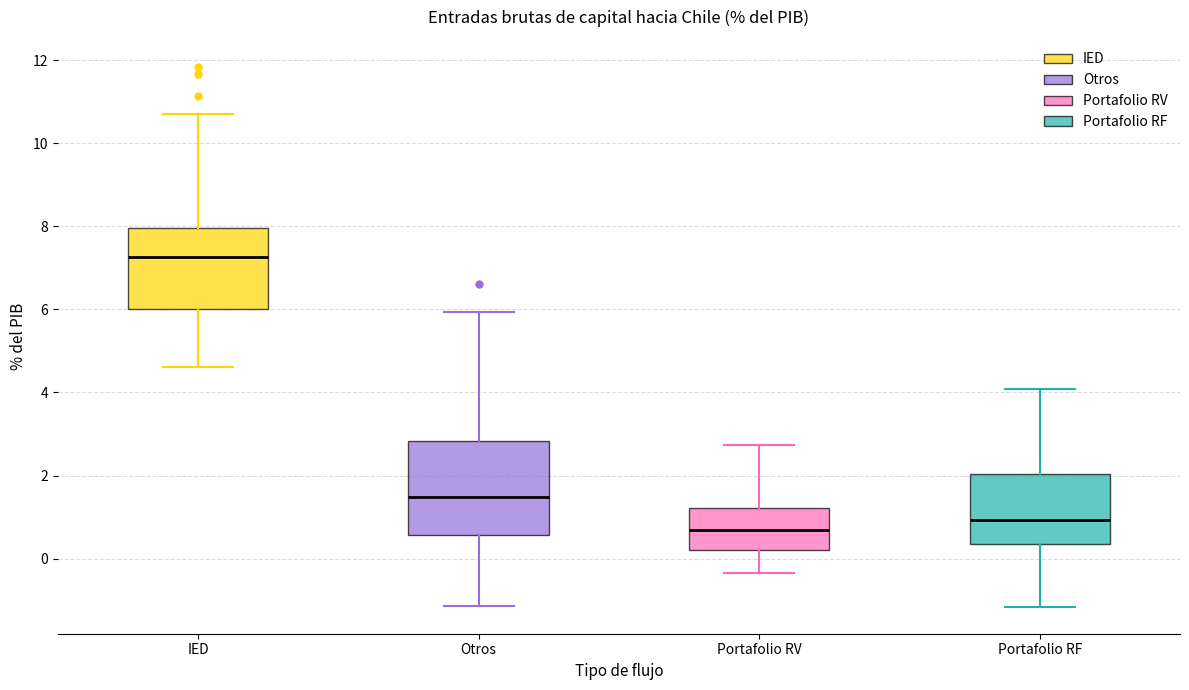

Comparing the boxes themselves (not the whiskers), which one is the tallest?

Otros